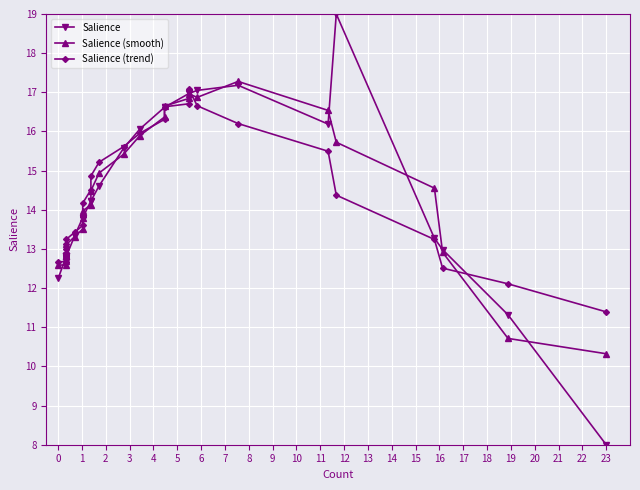

How many interior local valleys does the Salience series have?

1